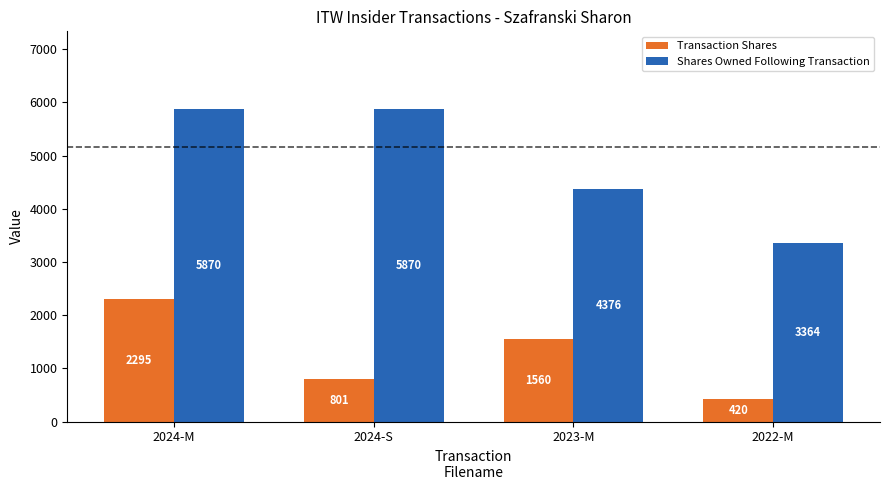

What is the label of the 4th bar from the right?

2024-M